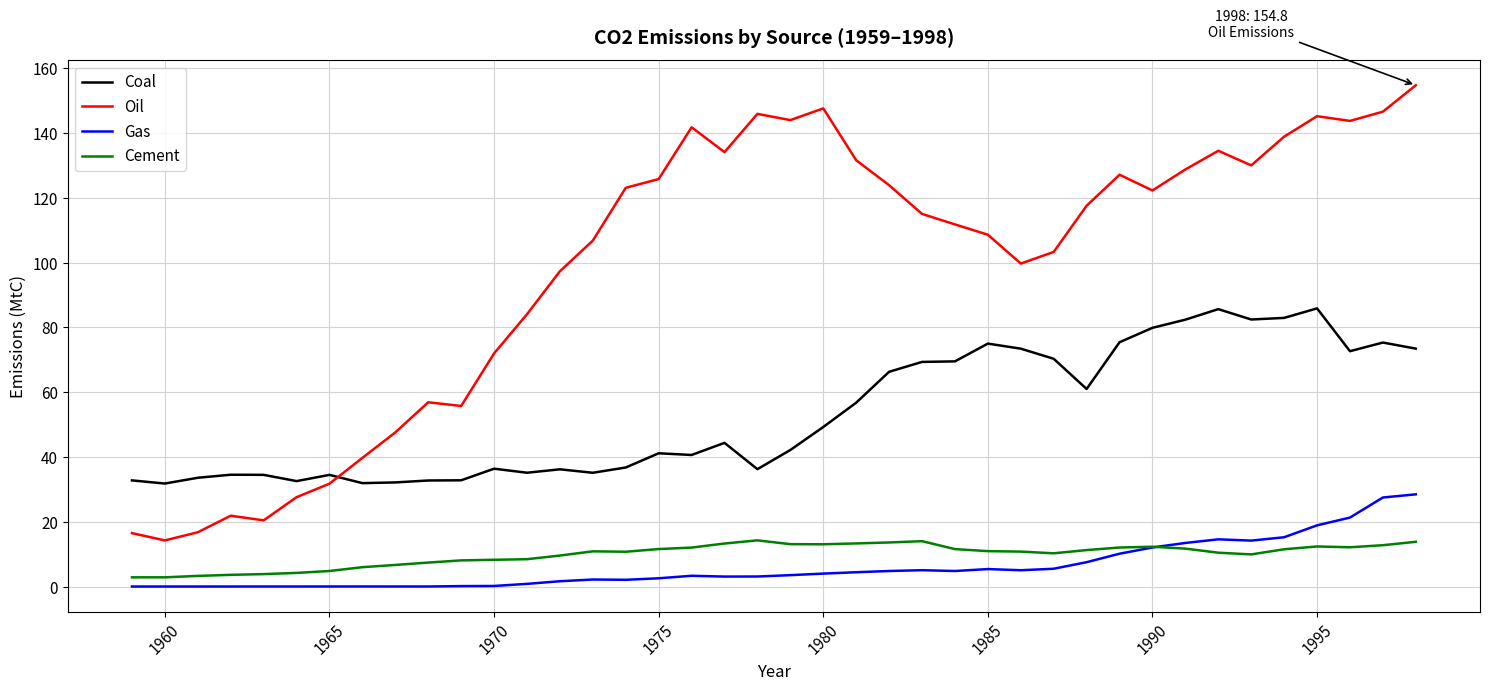

Which series has the largest total across all categories?

Oil